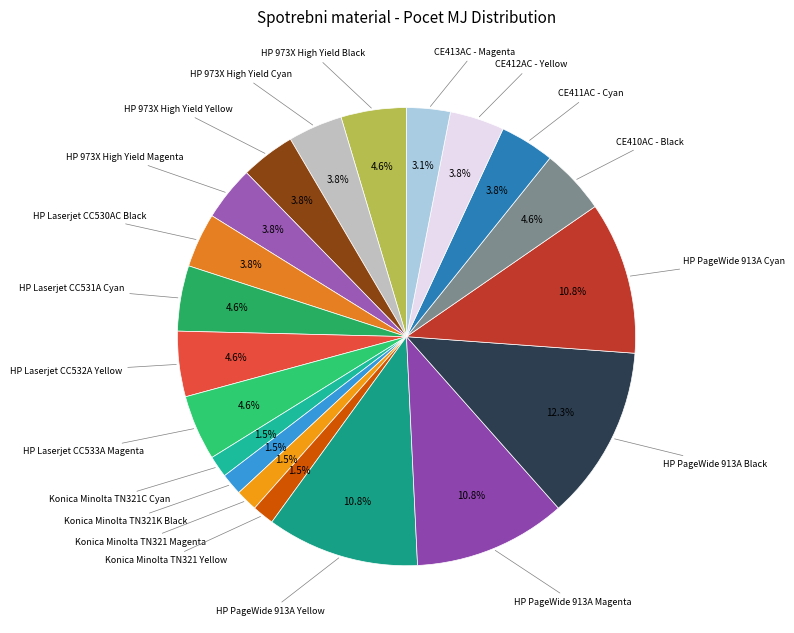

Which slice is the largest?

HP PageWide 913A Black